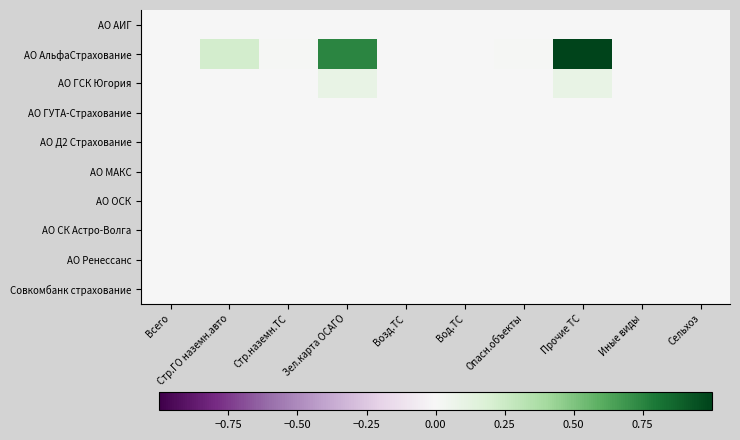

Reading left to right, what are all the values shown in this chart?

АО АИГ: Всего=0.0	Стр.ГО наземн.авто=0.0	Стр.наземн.ТС=0.0	Зел.карта ОСАГО=0.0	Возд.ТС=0.0	Вод.ТС=0.0	Опасн.объекты=0.0	Прочие ТС=0.0	Иные виды=0.0	Сельхоз=0.0
АО АльфаСтрахование: Всего=0.0	Стр.ГО наземн.авто=0.2	Стр.наземн.ТС=0.0	Зел.карта ОСАГО=0.7	Возд.ТС=0.0	Вод.ТС=0.0	Опасн.объекты=0.0	Прочие ТС=1.0	Иные виды=0.0	Сельхоз=0.0
АО ГСК Югория: Всего=0.0	Стр.ГО наземн.авто=0.0	Стр.наземн.ТС=0.0	Зел.карта ОСАГО=0.1	Возд.ТС=0.0	Вод.ТС=0.0	Опасн.объекты=0.0	Прочие ТС=0.1	Иные виды=0.0	Сельхоз=0.0
АО ГУТА-Страхование: Всего=0.0	Стр.ГО наземн.авто=0.0	Стр.наземн.ТС=0.0	Зел.карта ОСАГО=0.0	Возд.ТС=0.0	Вод.ТС=0.0	Опасн.объекты=0.0	Прочие ТС=0.0	Иные виды=0.0	Сельхоз=0.0
АО Д2 Страхование: Всего=0.0	Стр.ГО наземн.авто=0.0	Стр.наземн.ТС=0.0	Зел.карта ОСАГО=0.0	Возд.ТС=0.0	Вод.ТС=0.0	Опасн.объекты=0.0	Прочие ТС=0.0	Иные виды=0.0	Сельхоз=0.0
АО МАКС: Всего=0.0	Стр.ГО наземн.авто=0.0	Стр.наземн.ТС=0.0	Зел.карта ОСАГО=0.0	Возд.ТС=0.0	Вод.ТС=0.0	Опасн.объекты=0.0	Прочие ТС=0.0	Иные виды=0.0	Сельхоз=0.0
АО ОСК: Всего=0.0	Стр.ГО наземн.авто=0.0	Стр.наземн.ТС=0.0	Зел.карта ОСАГО=0.0	Возд.ТС=0.0	Вод.ТС=0.0	Опасн.объекты=0.0	Прочие ТС=0.0	Иные виды=0.0	Сельхоз=0.0
АО СК Астро-Волга: Всего=0.0	Стр.ГО наземн.авто=0.0	Стр.наземн.ТС=0.0	Зел.карта ОСАГО=0.0	Возд.ТС=0.0	Вод.ТС=0.0	Опасн.объекты=0.0	Прочие ТС=0.0	Иные виды=0.0	Сельхоз=0.0
АО Ренессанс: Всего=0.0	Стр.ГО наземн.авто=0.0	Стр.наземн.ТС=0.0	Зел.карта ОСАГО=0.0	Возд.ТС=0.0	Вод.ТС=0.0	Опасн.объекты=0.0	Прочие ТС=0.0	Иные виды=0.0	Сельхоз=0.0
Совкомбанк страхование: Всего=0.0	Стр.ГО наземн.авто=0.0	Стр.наземн.ТС=0.0	Зел.карта ОСАГО=0.0	Возд.ТС=0.0	Вод.ТС=0.0	Опасн.объекты=0.0	Прочие ТС=0.0	Иные виды=0.0	Сельхоз=0.0